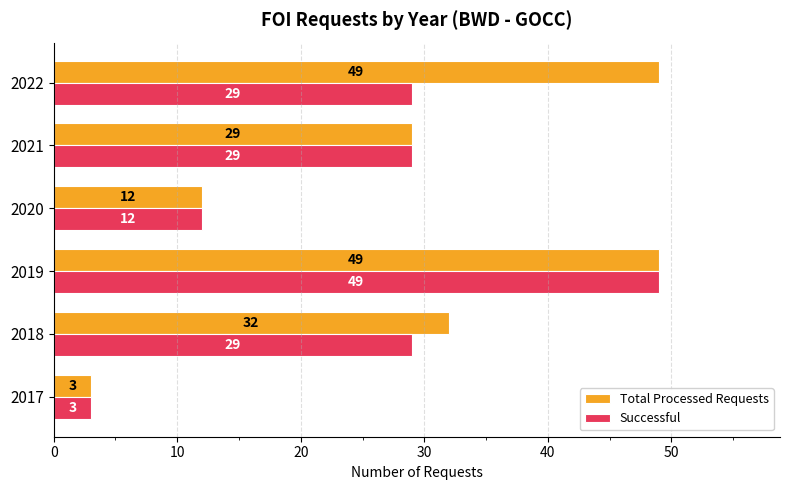

At how many categories does at least one series exceed 8?

5